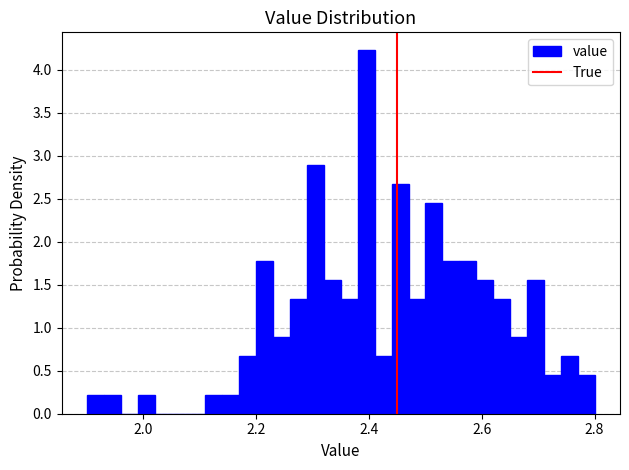

Around what value on the x-axis is the tallest bar? Give the approximate position of its centre, as read against the axis.

2.40